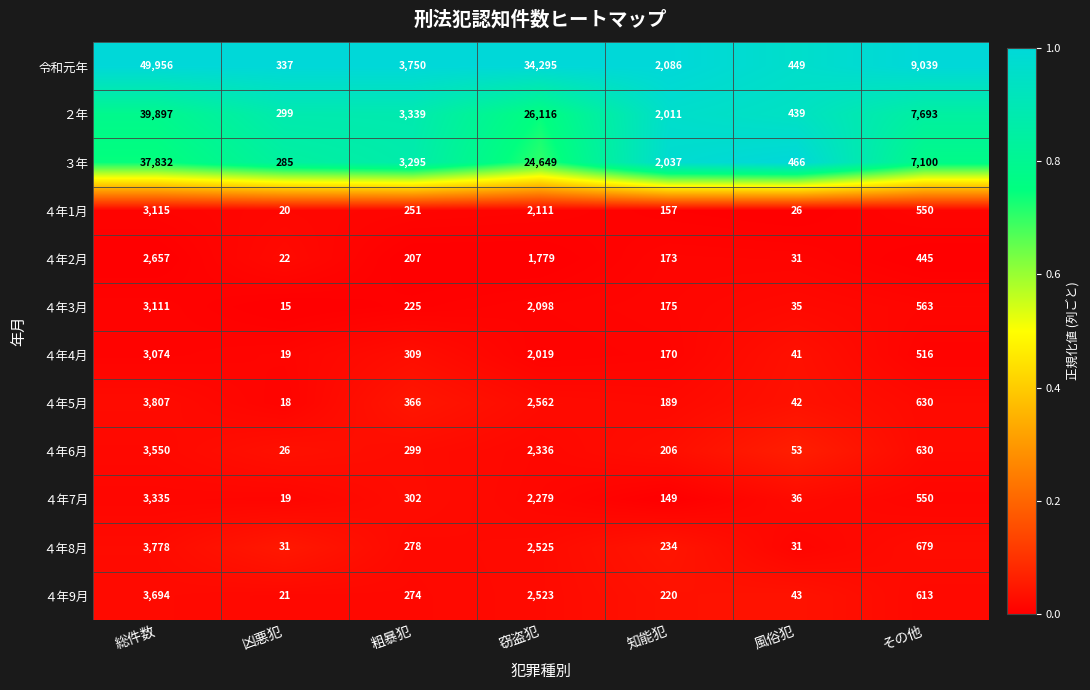

What is the difference between the highest and lowest values at 風俗犯?

440